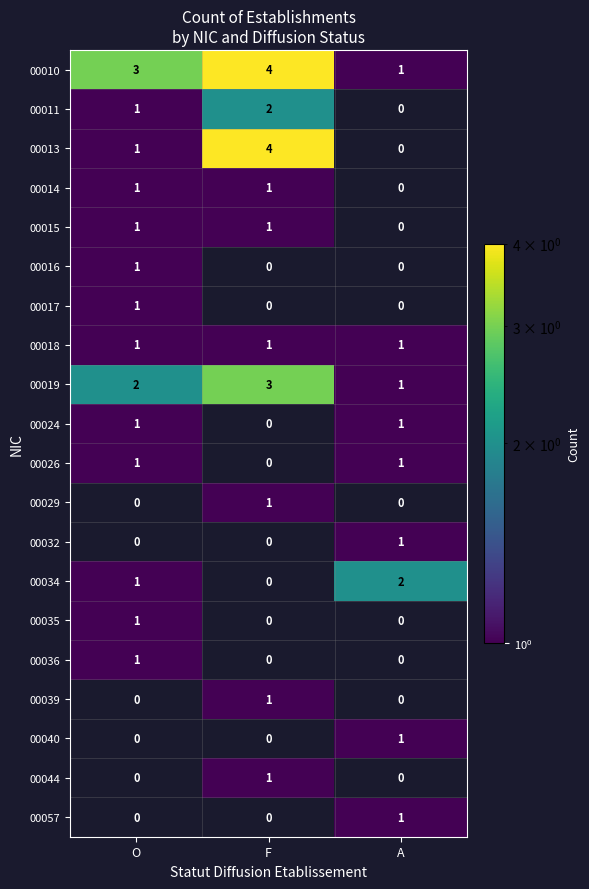

The value of 00014 at F is 0. True or false?

False